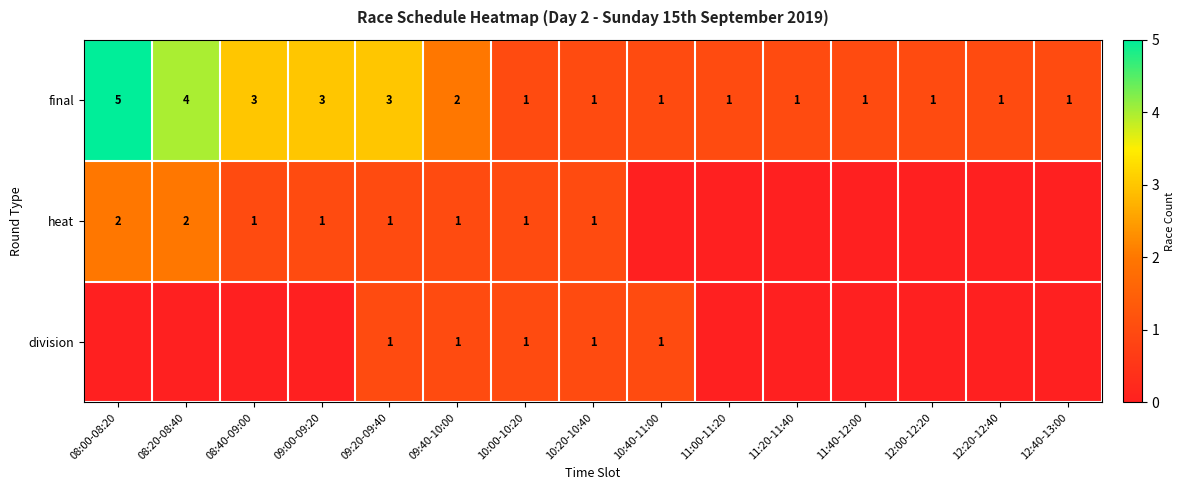

True or false: heat has a value of 1 at 08:40-09:00.

True